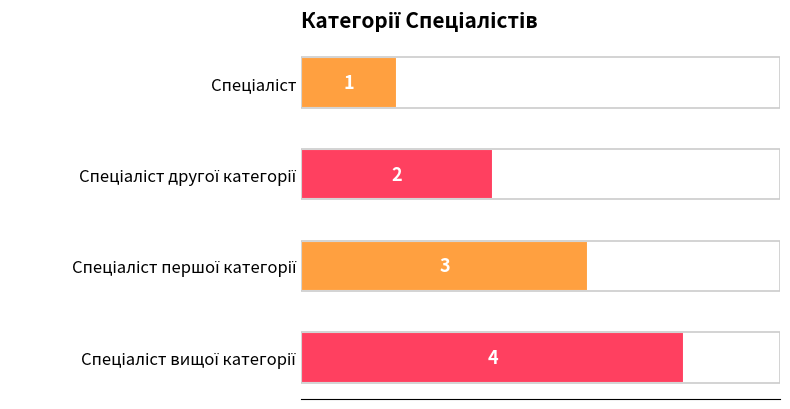

How many values are between 2 and 4?

3